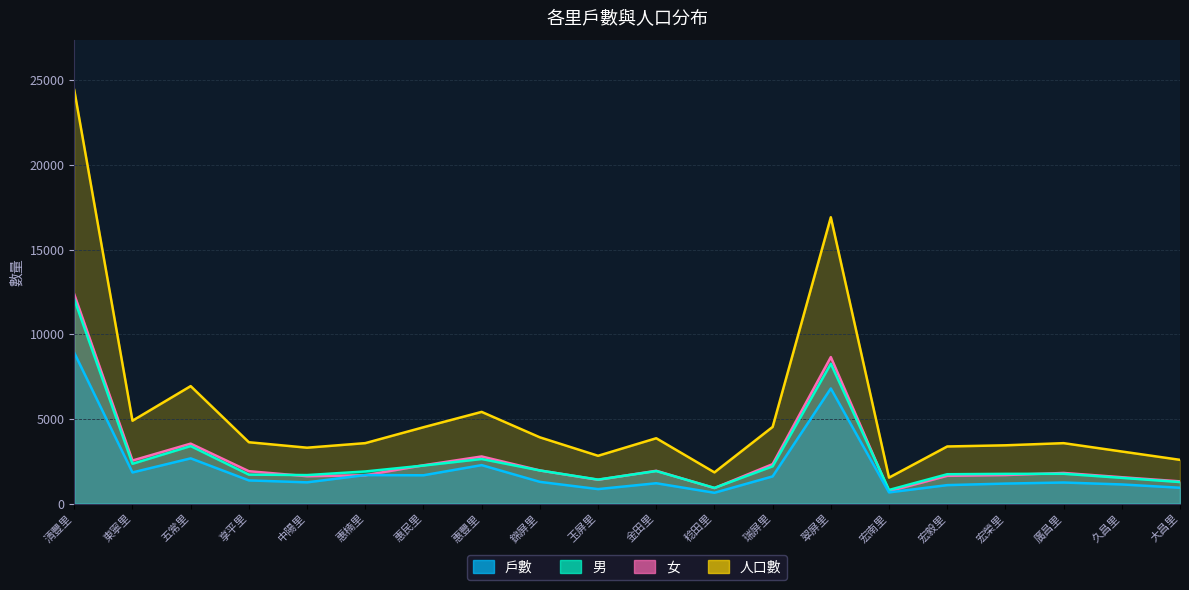

Where is the first local minimum for 女?

東寧里